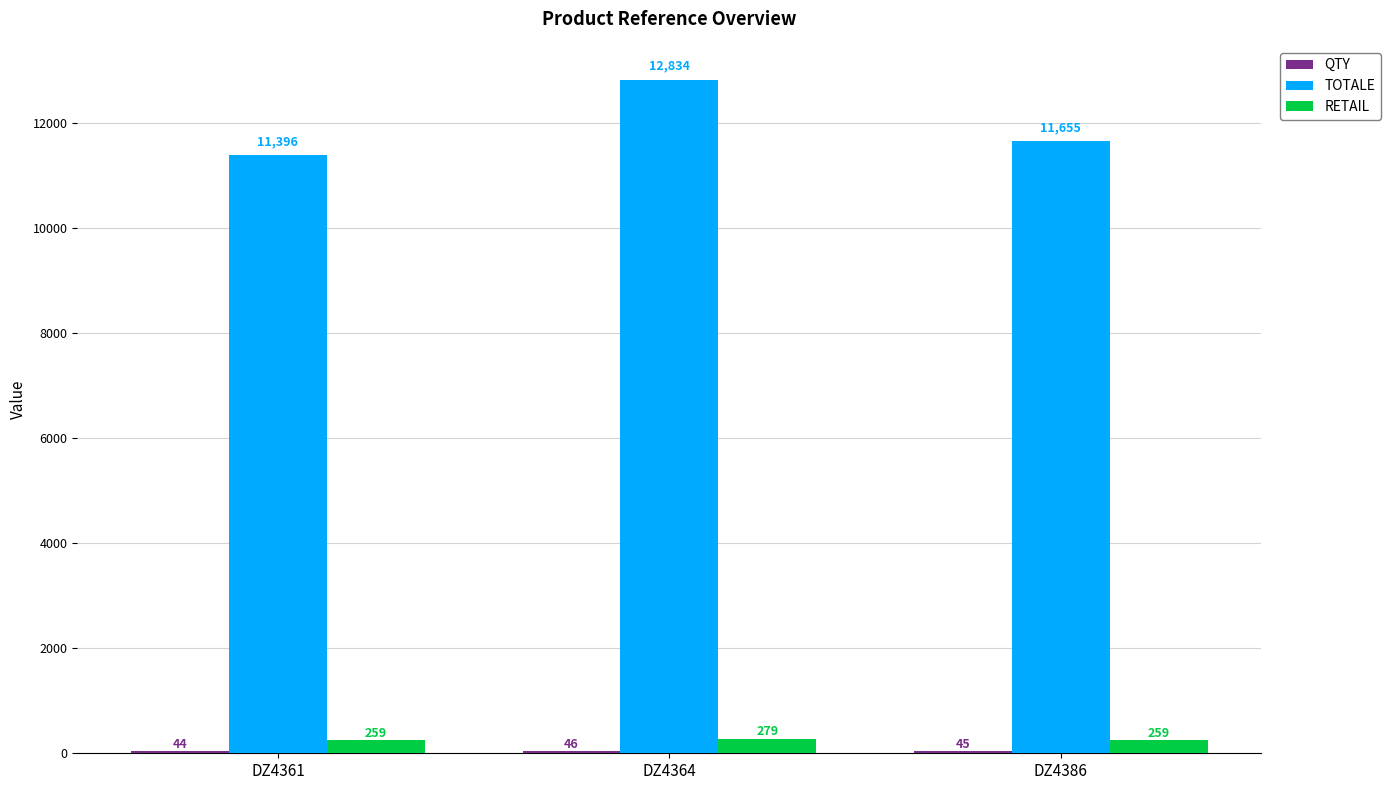

At how many categories does at least one series exceed 6815?

3